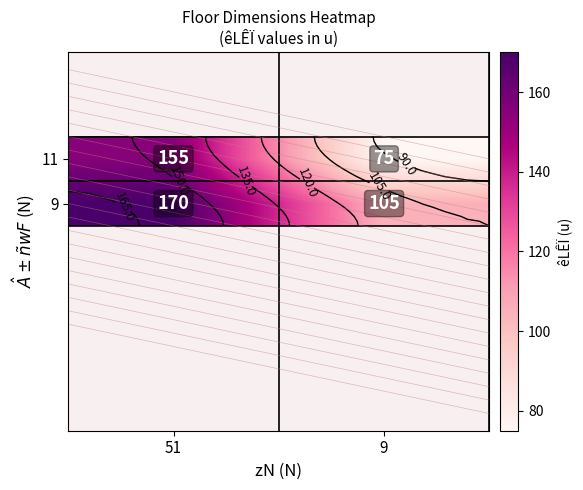

Is the value of 11 at 9 greater than the value of 9 at 9?

No